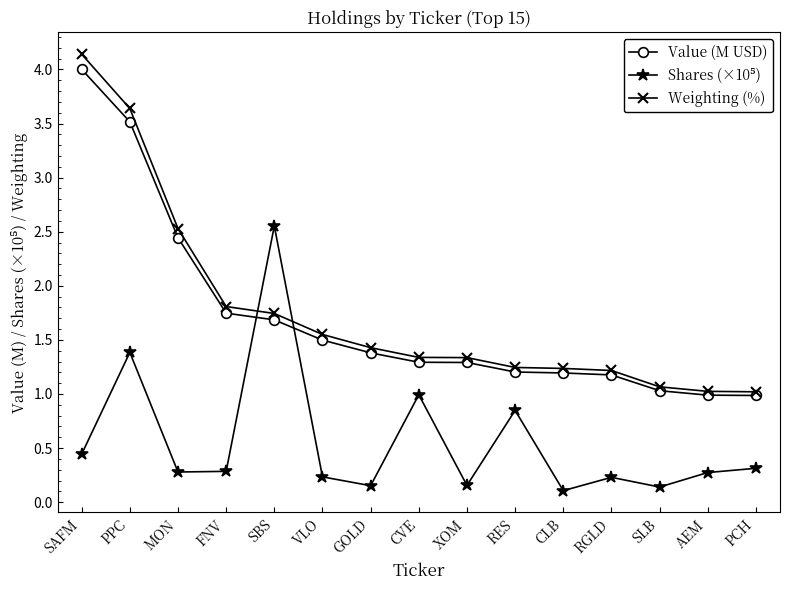

True or false: Weighting (%) has a value of 1.3 at XOM.

True